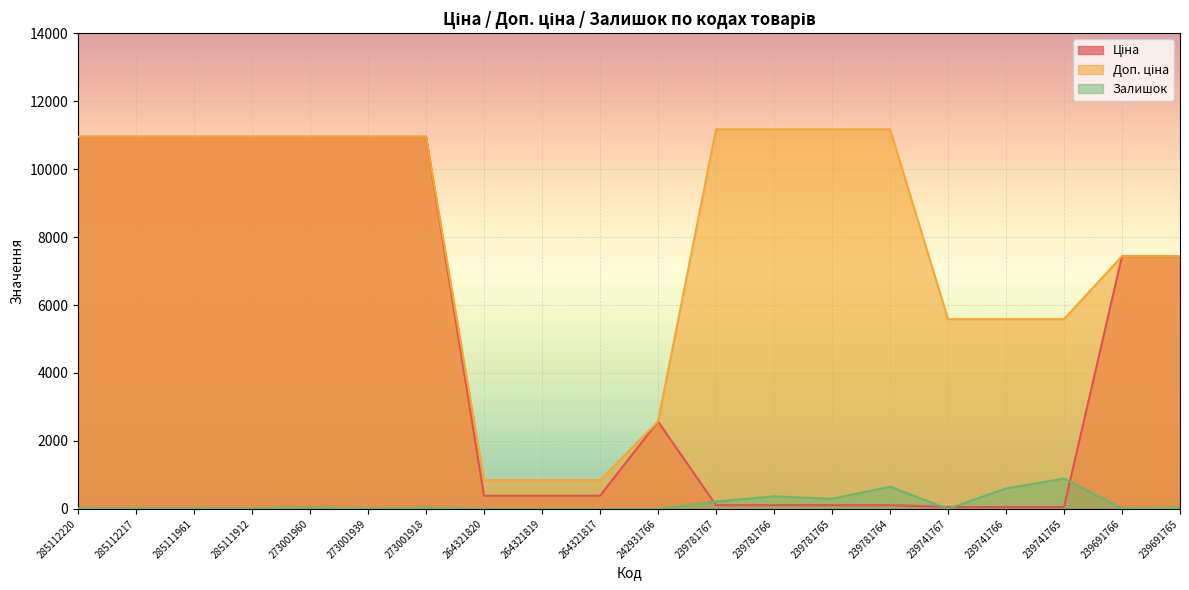

Which series has the largest total across all categories?

Доп. ціна